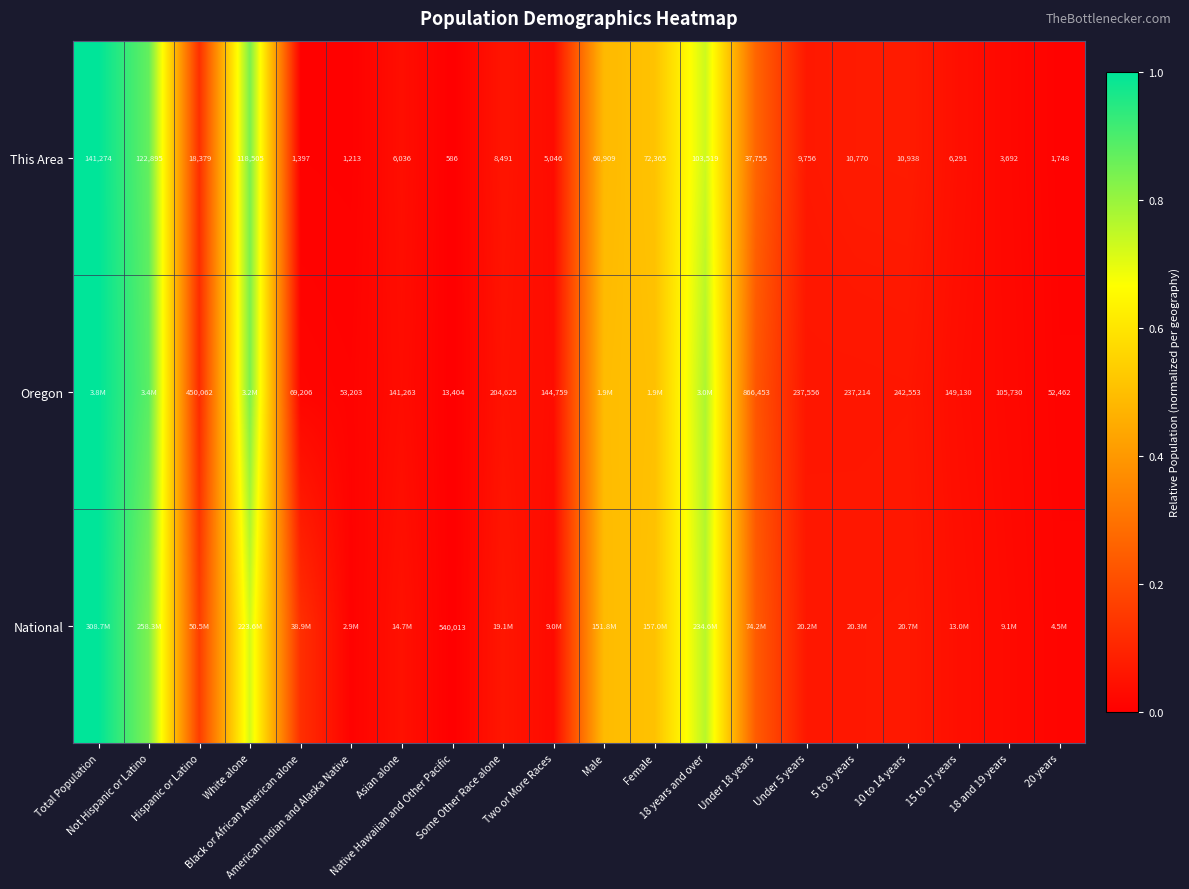

What is the sum of the National values at Male and Under 5 years?

0.6